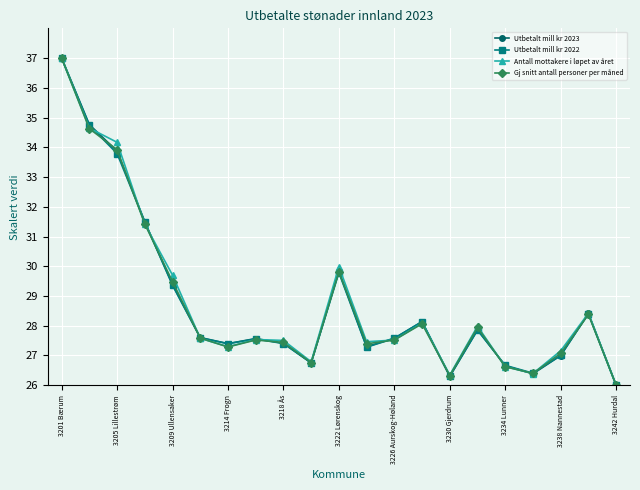

How many interior local valleys does the Gj snitt antall personer per måned series have?

5